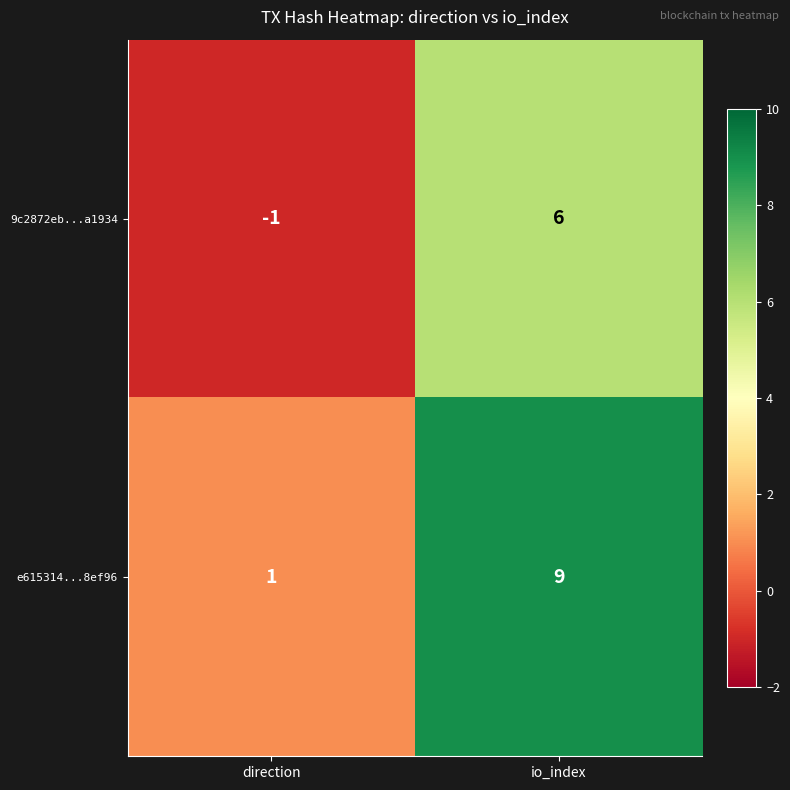

Reading left to right, what are all the values shown in this chart?

9c2872eb...a1934: direction=-1	io_index=6
e615314...8ef96: direction=1	io_index=9